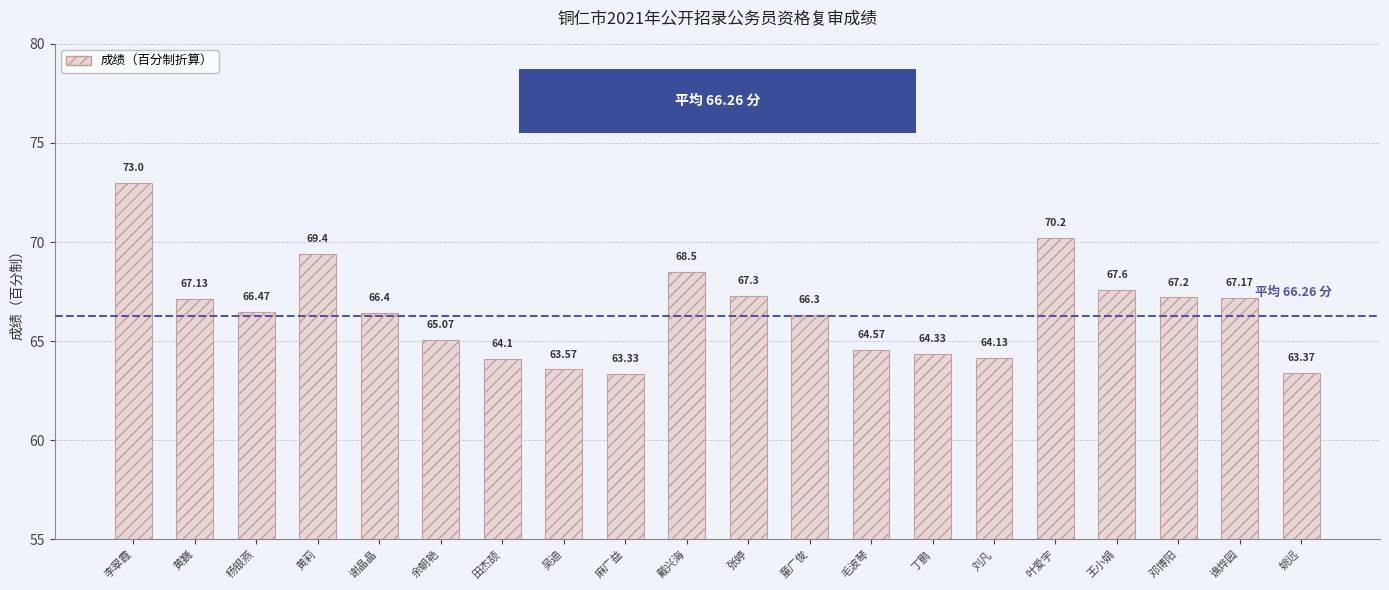

List the labels in order of value, largest first.

李翠霞, 叶爱宇, 黄莉, 戴兴海, 王小娟, 张婷, 邓博阳, 谯烨园, 黄巍, 杨银燕, 谢晶晶, 童广俊, 余朝艳, 毛波琴, 丁鹏, 刘凡, 田杰颉, 吴迪, 姚远, 麻广益